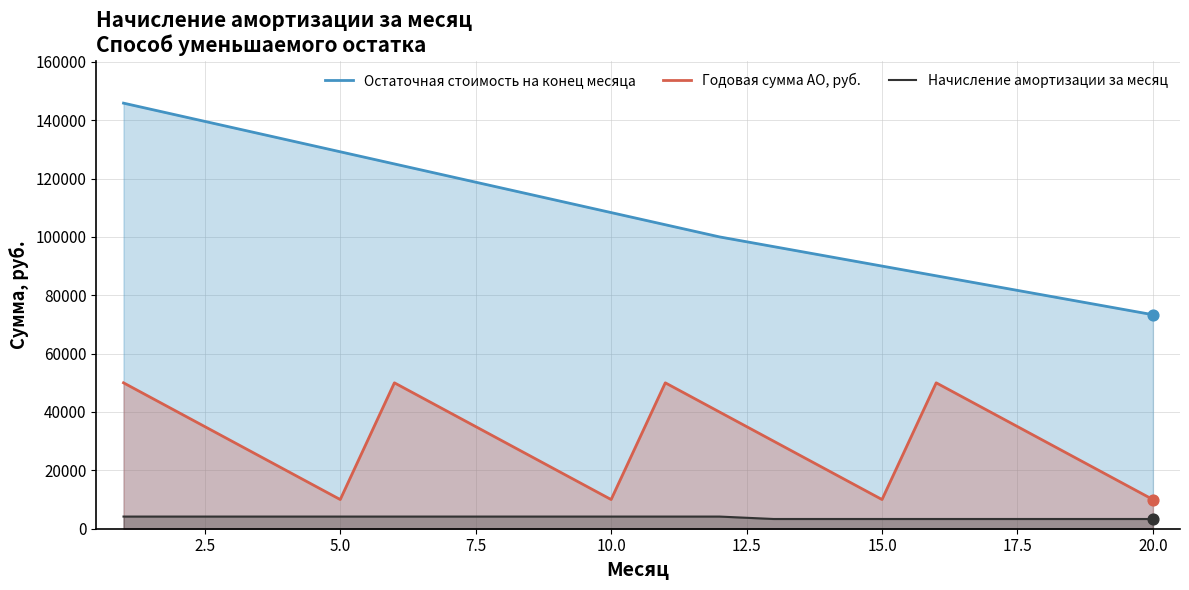

At how many categories does at least one series exceed 104296?

10